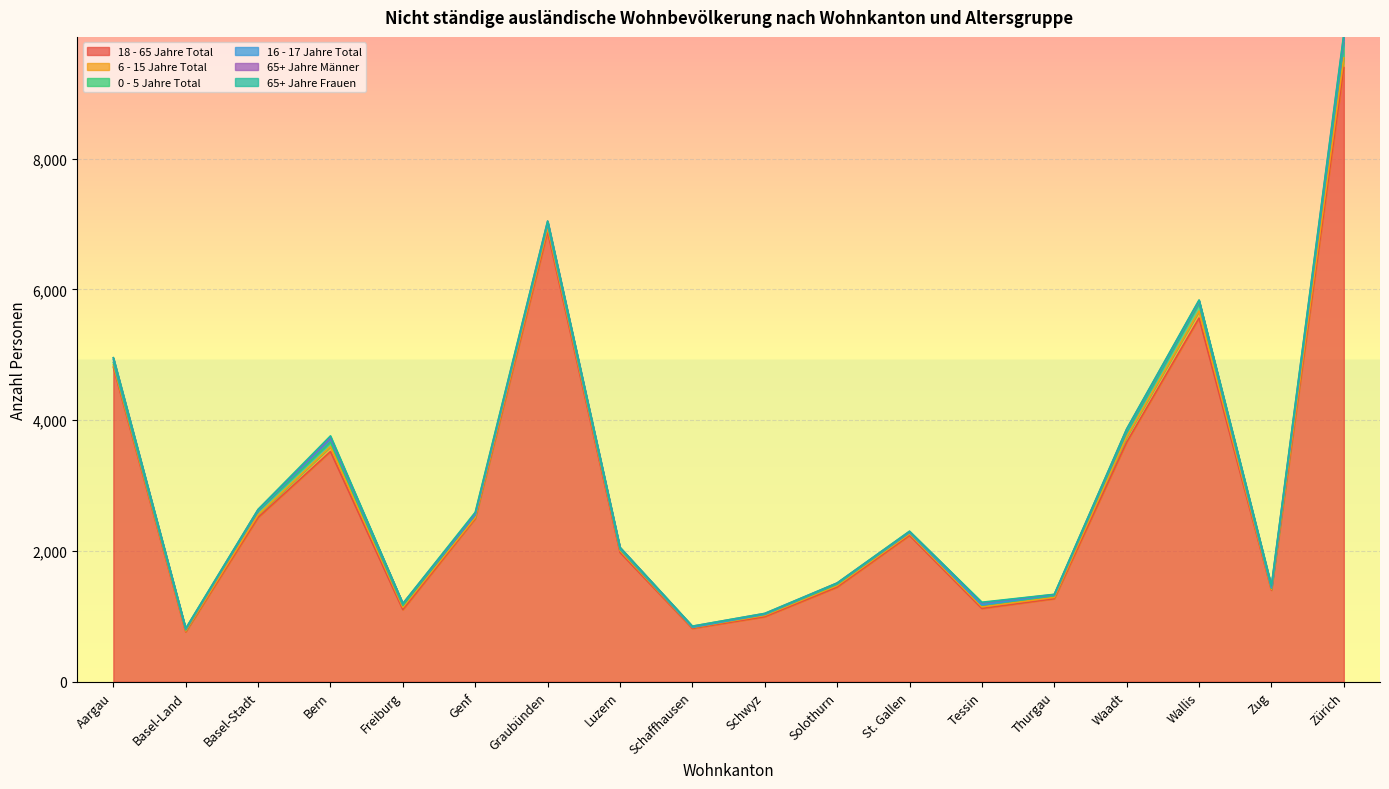

Reading right to left, extract all data points from this chart.

18 - 65 Jahre Total: 9391	1400	5561	3663	1270	1121	2238	1447	994	816	1979	6883	2495	1102	3520	2512	763	4811
6 - 15 Jahre Total: 146	12	108	84	20	25	23	25	21	13	28	57	17	37	76	40	13	34
0 - 5 Jahre Total: 232	17	116	72	26	25	20	20	14	4	19	53	38	27	71	64	16	38
16 - 17 Jahre Total: 68	12	34	33	13	6	7	14	6	3	17	29	7	27	48	10	16	43
65+ Jahre Männer: 46	23	10	11	5	31	11	4	9	13	11	20	22	2	24	8	3	27
65+ Jahre Frauen: 25	4	9	3	3	8	3	0	1	1	1	3	13	1	21	1	4	2